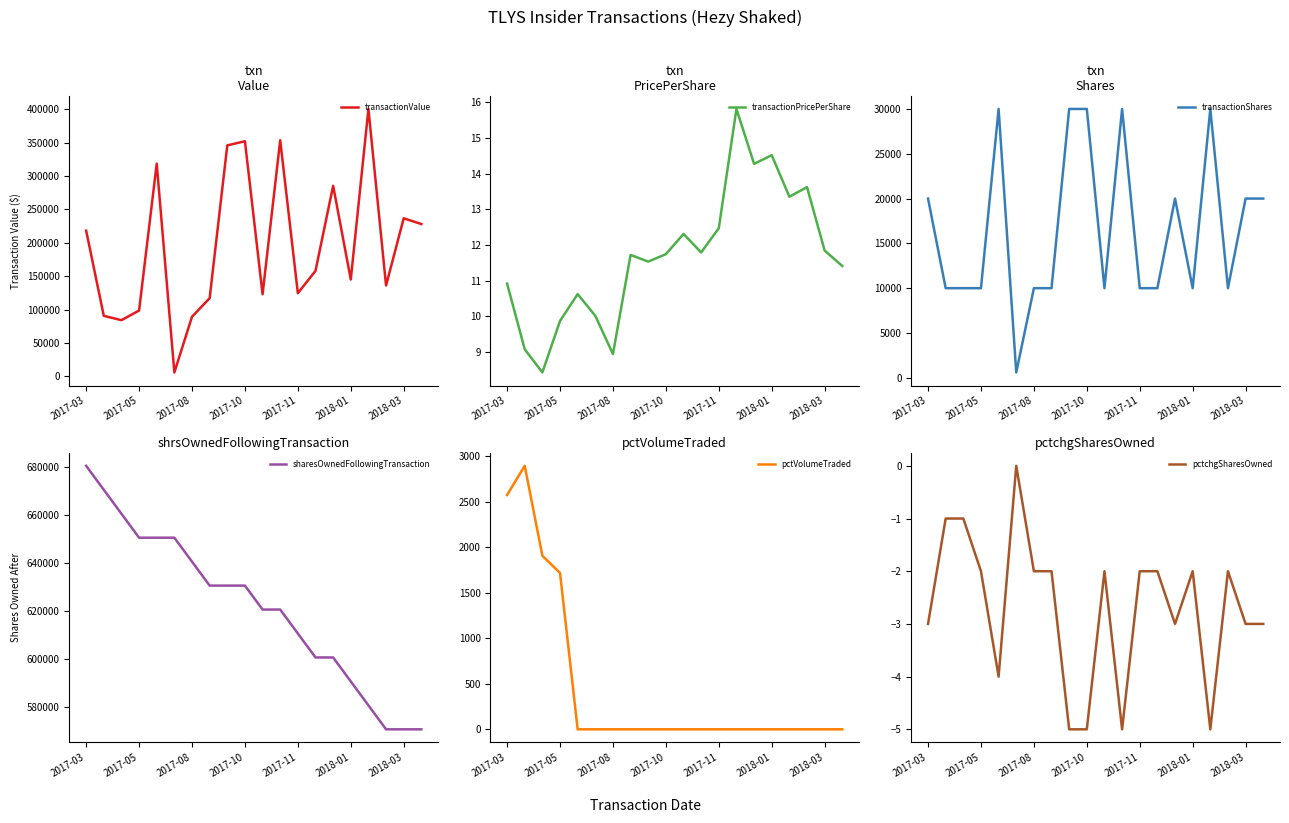

Rank the series by their maximum value, from highest to lowest.

sharesOwnedFollowingTransaction, transactionValue, transactionShares, pctVolumeTraded, transactionPricePerShare, pctchgSharesOwned